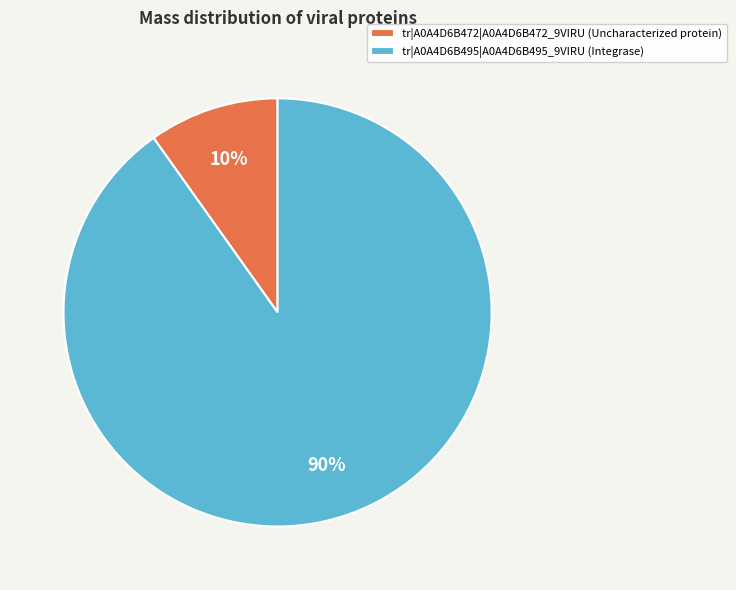

Is the sum of tr|A0A4D6B472|A0A4D6B472_9VIRU (Uncharacterized protein) and tr|A0A4D6B495|A0A4D6B495_9VIRU (Integrase) greater than half?

Yes